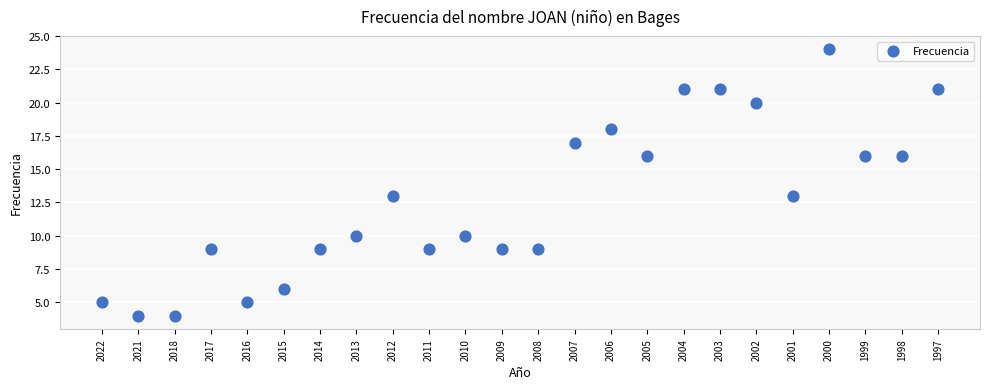

What is the range of Y values (max minus min)?

20